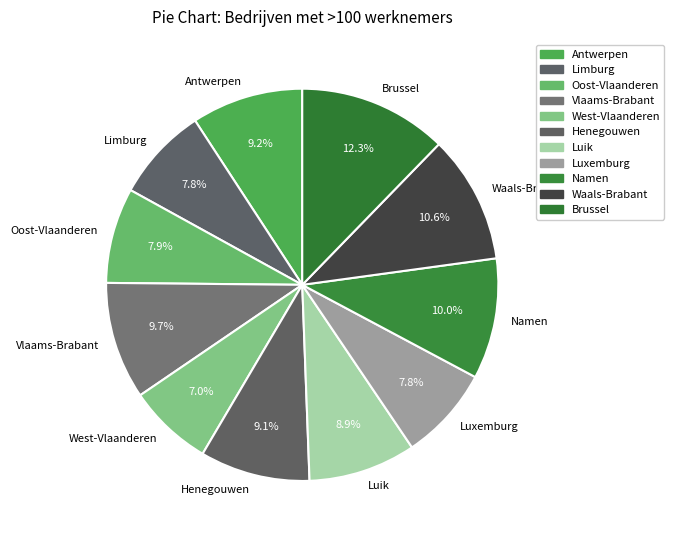

Is there any slice that represents more than half of the pie?

No